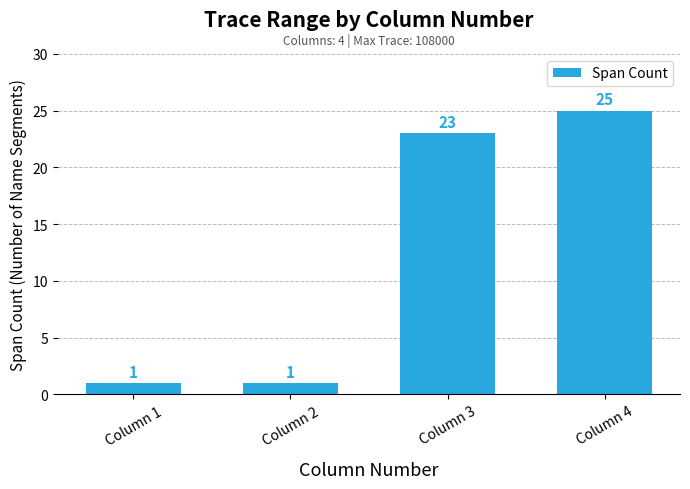

The value at Column 2 is 1. True or false?

True